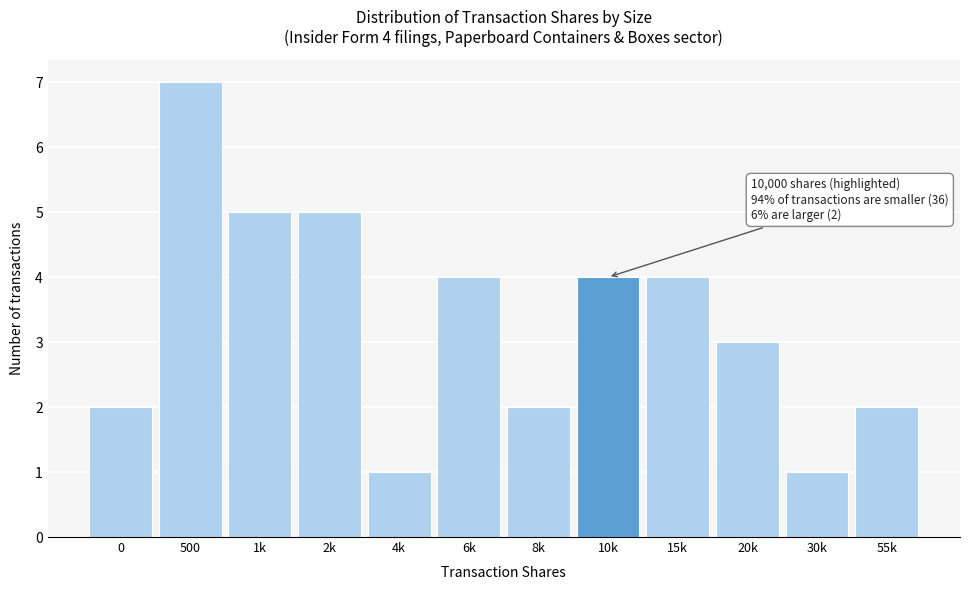

Reading left to right, what are all the values shown in this chart?

0=2	500=7	1k=5	2k=5	4k=1	6k=4	8k=2	10k=4	15k=4	20k=3	30k=1	55k=2